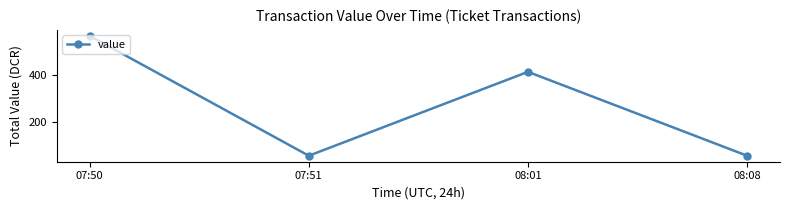

At which category does the chart reach its peak across all series?

07:50